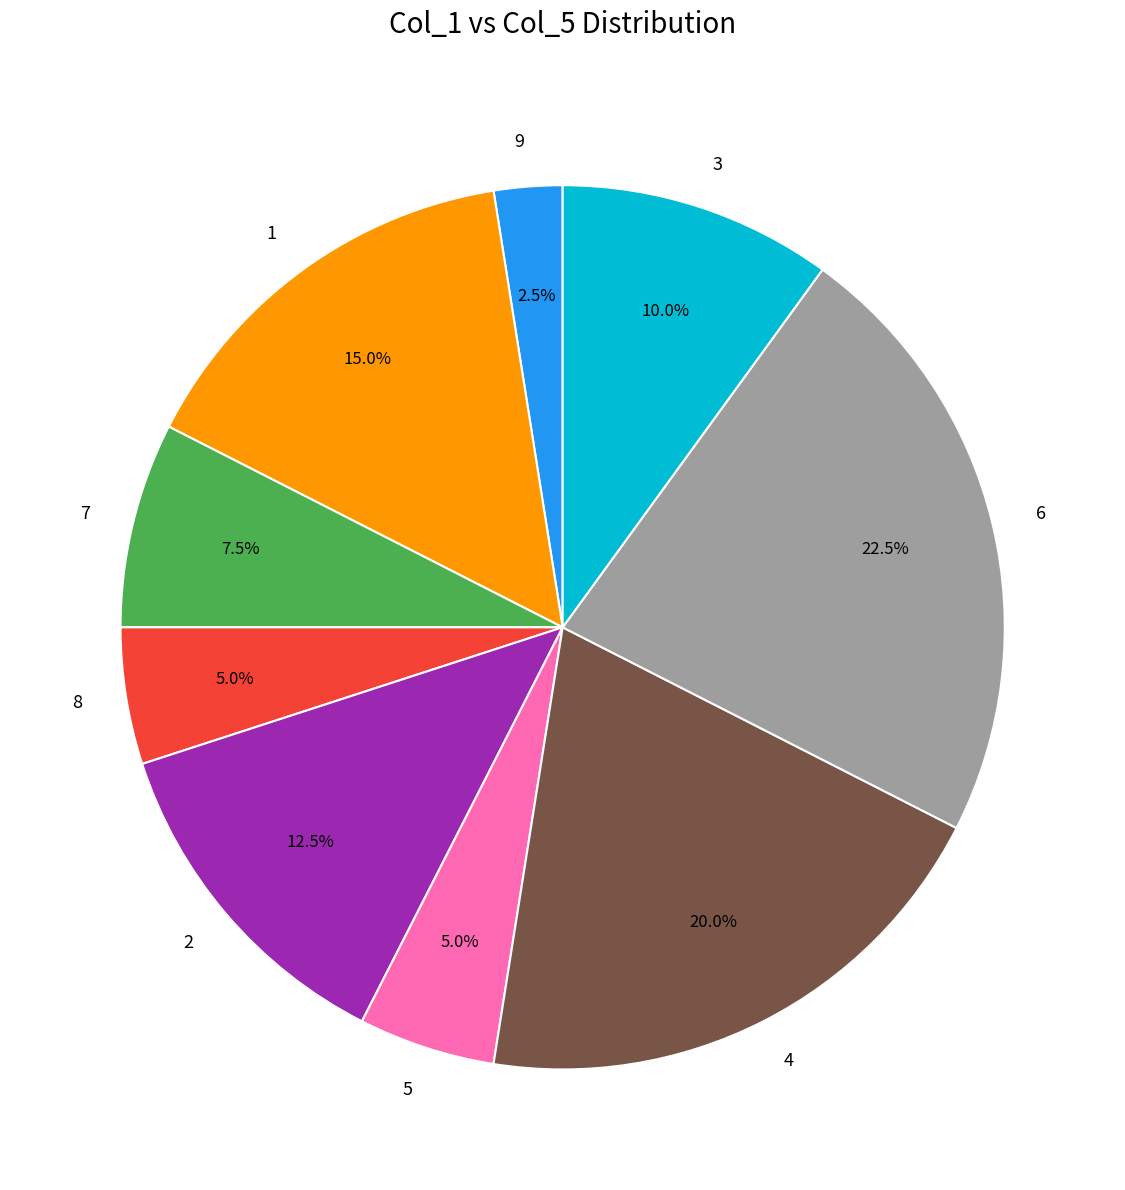

What percentage do 7 and 4 together represent?

27.5%